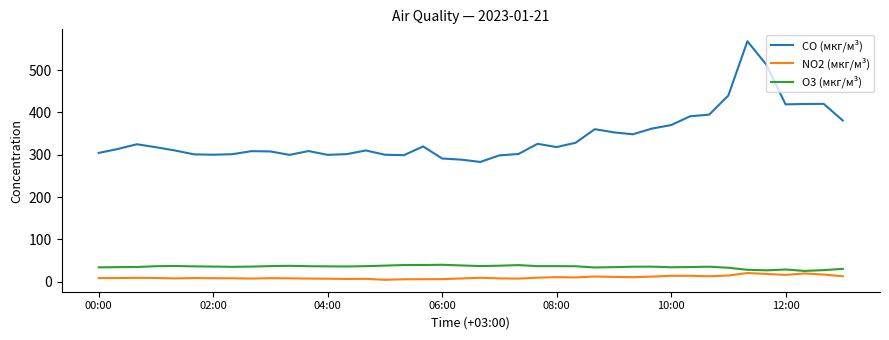

What is the minimum value for CO (мкг/м³)?

283.0